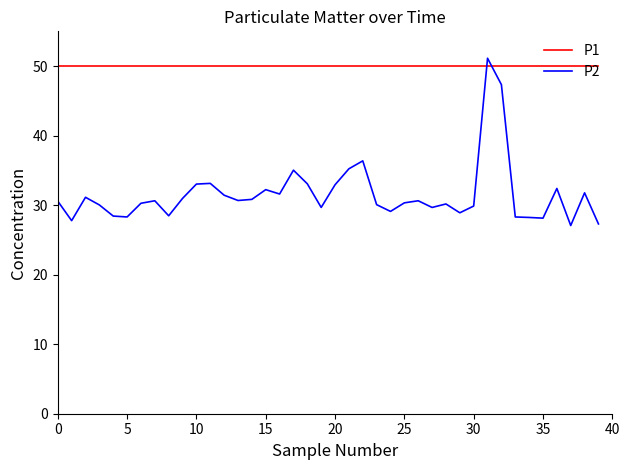

List the series in order of their overall mean, lowest first.

P2, P1